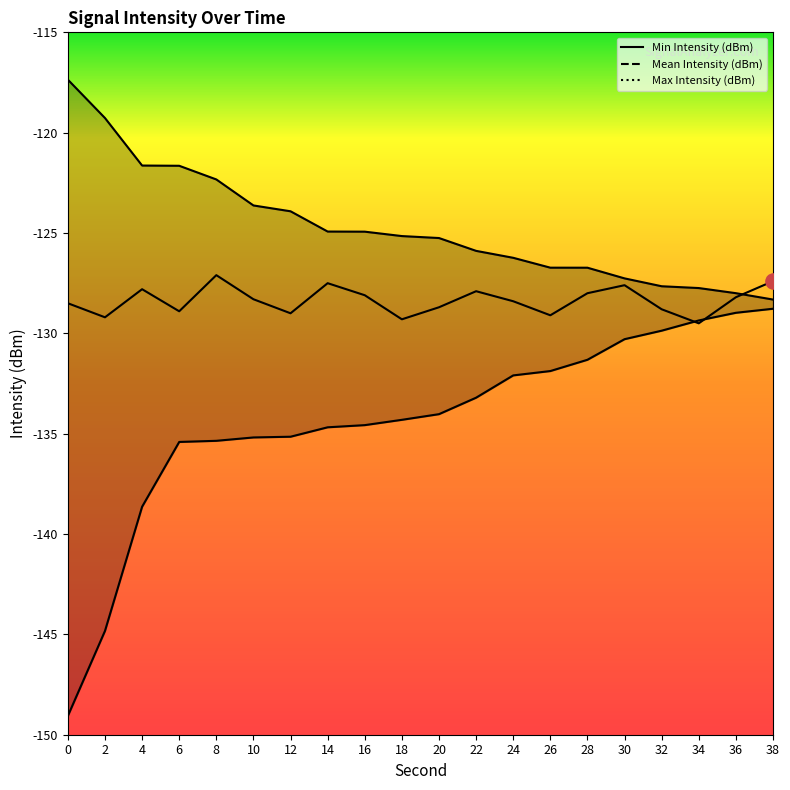

At how many categories does at least one series exceed -126?

12